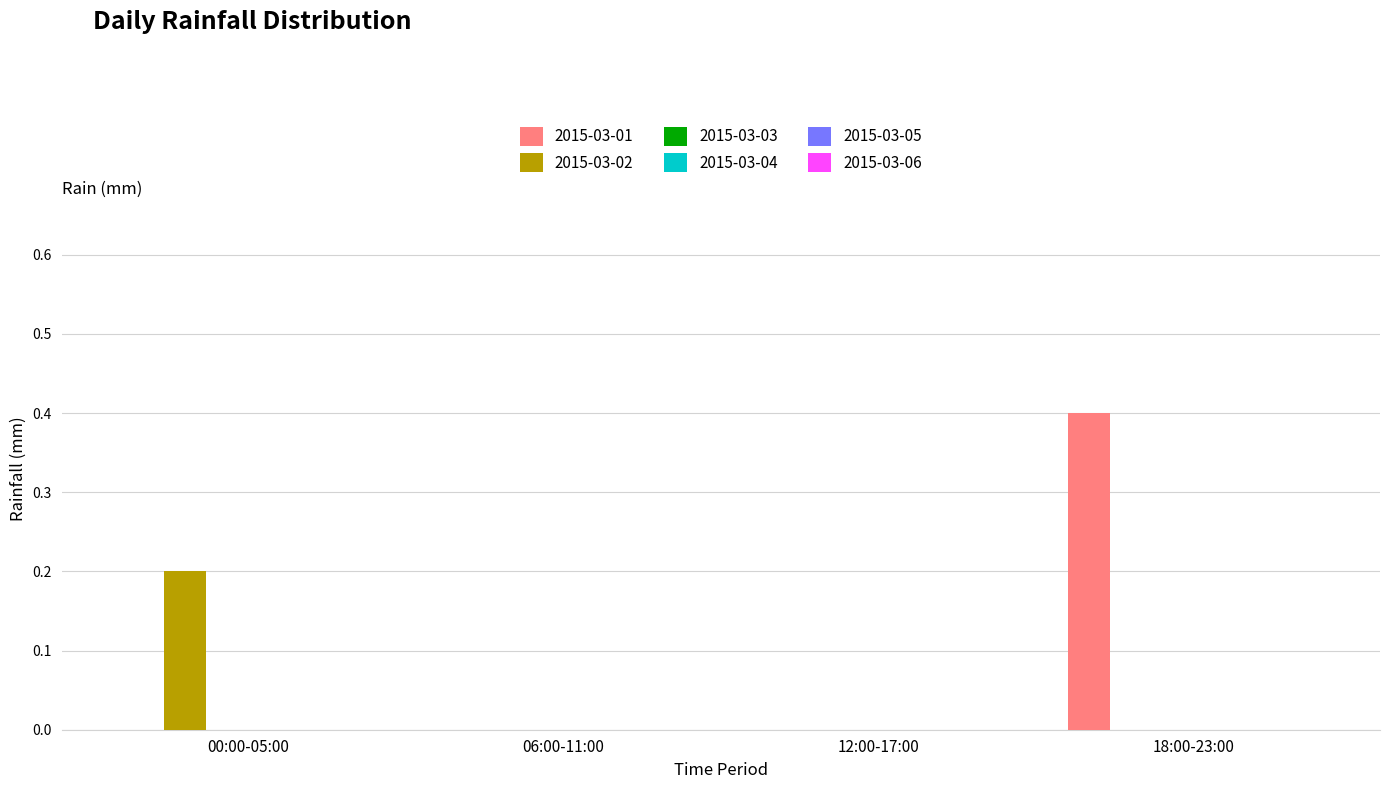

What is the sum of all 2015-03-01 values?

0.4